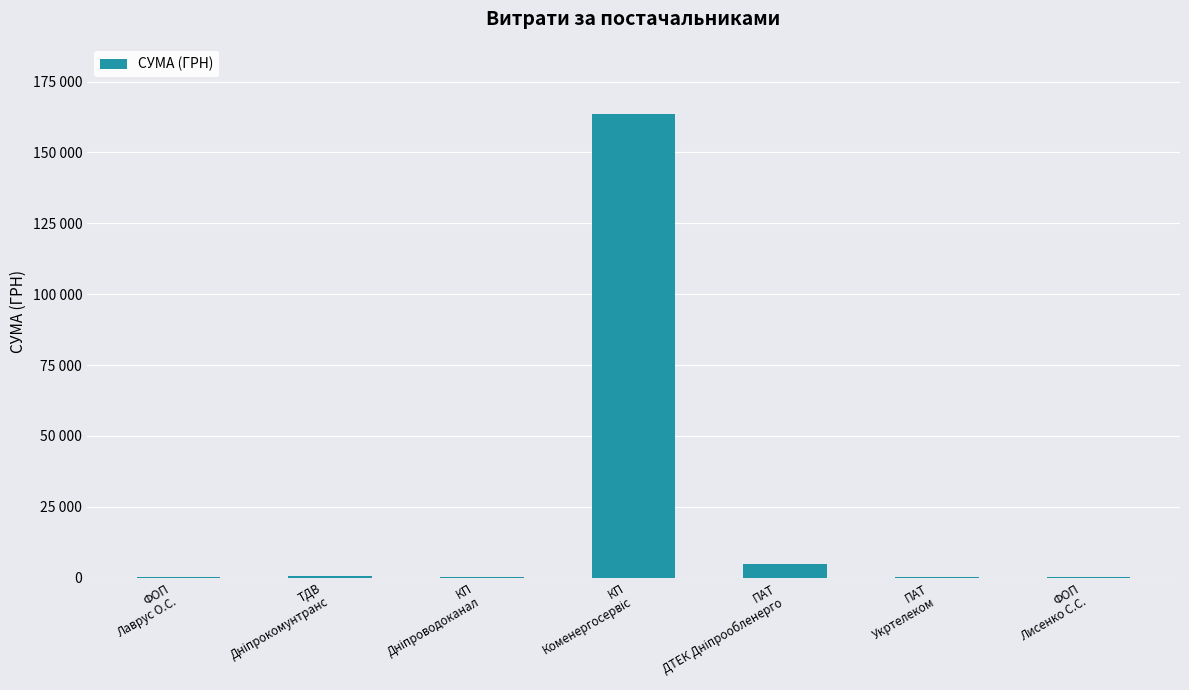

What position from the right is ФОП
Лисенко С.С.?

1